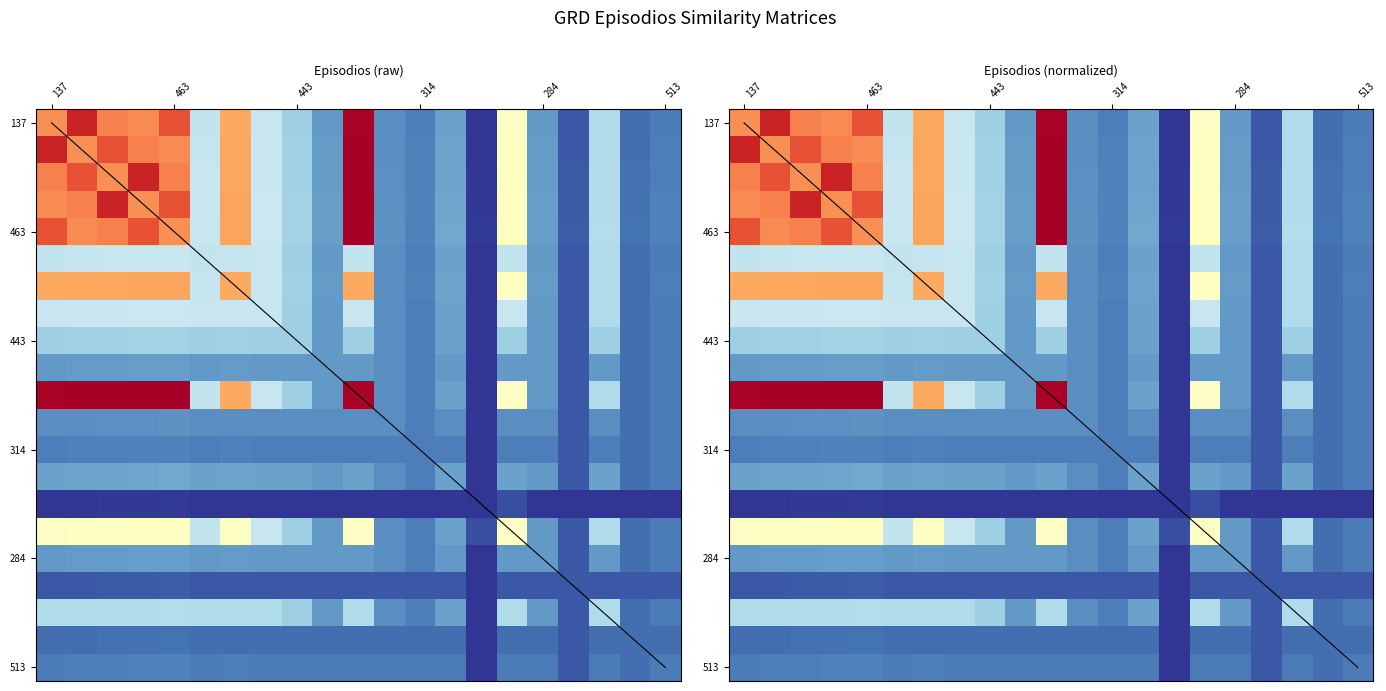

Is the value of 443 at 560 greater than the value of 284 at 720?

Yes